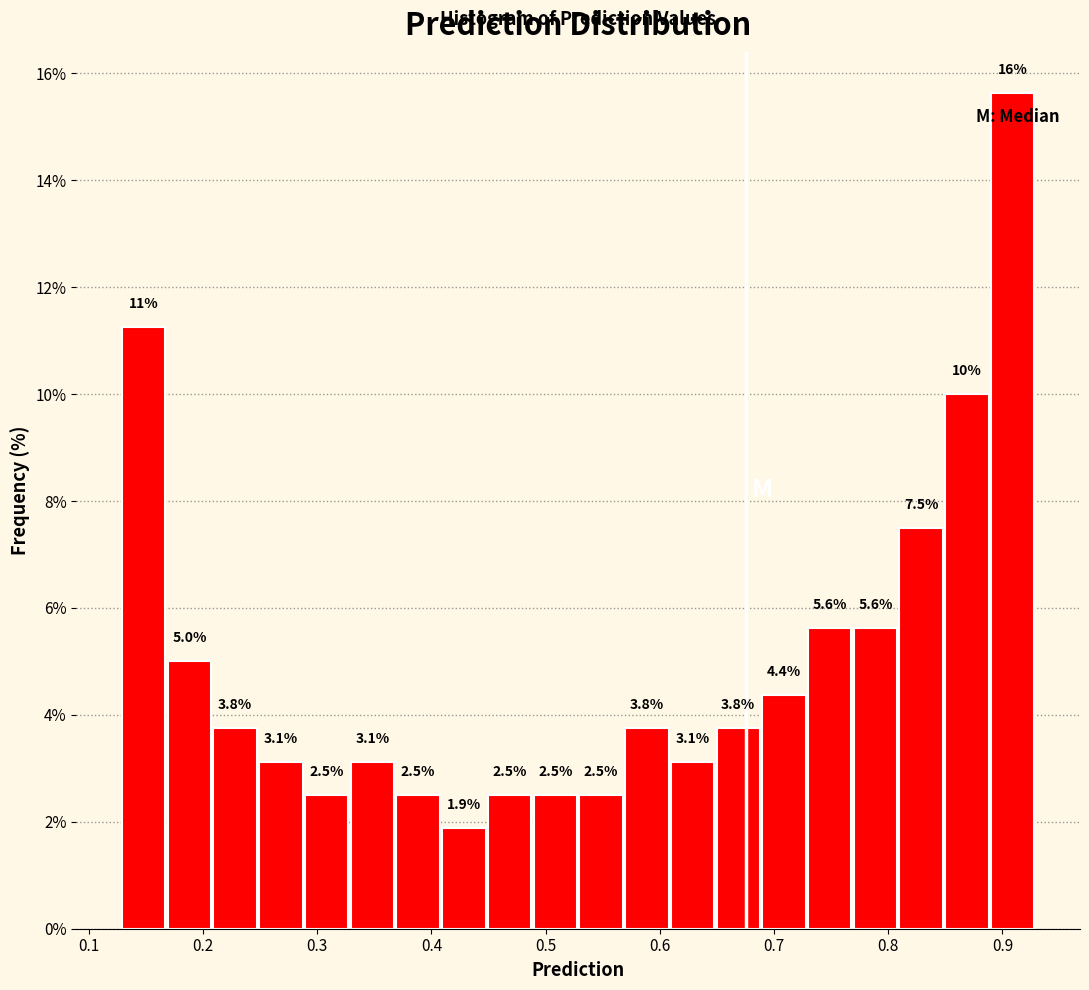

Over which range of the x-axis is the bar tallest?

0.89 to 0.93